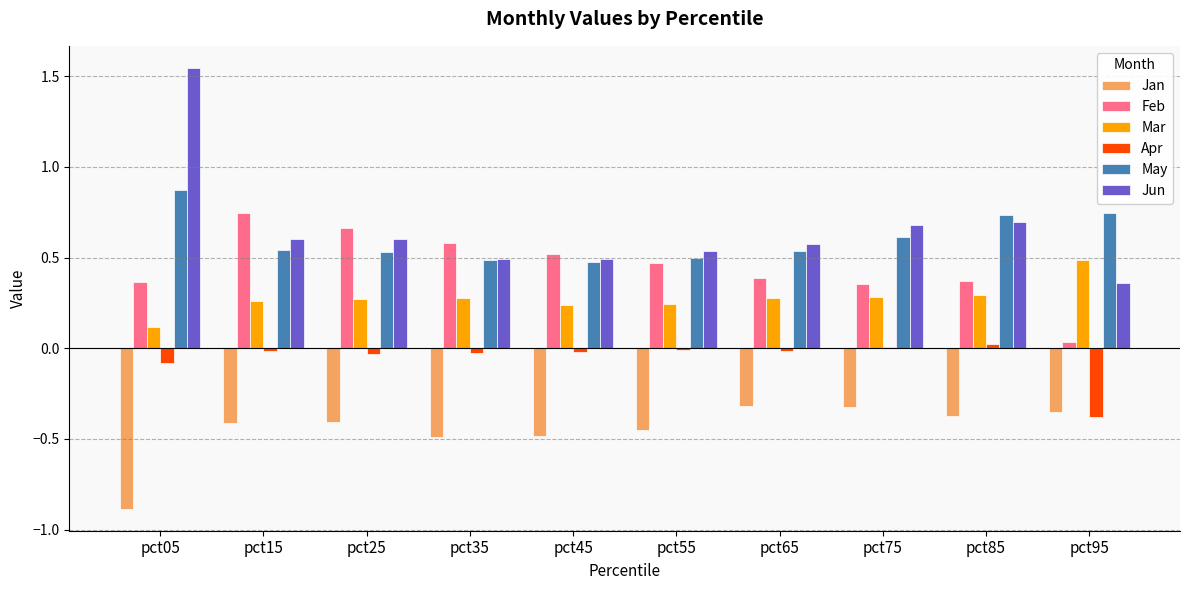

Which category has the highest value in the Mar series?

pct95